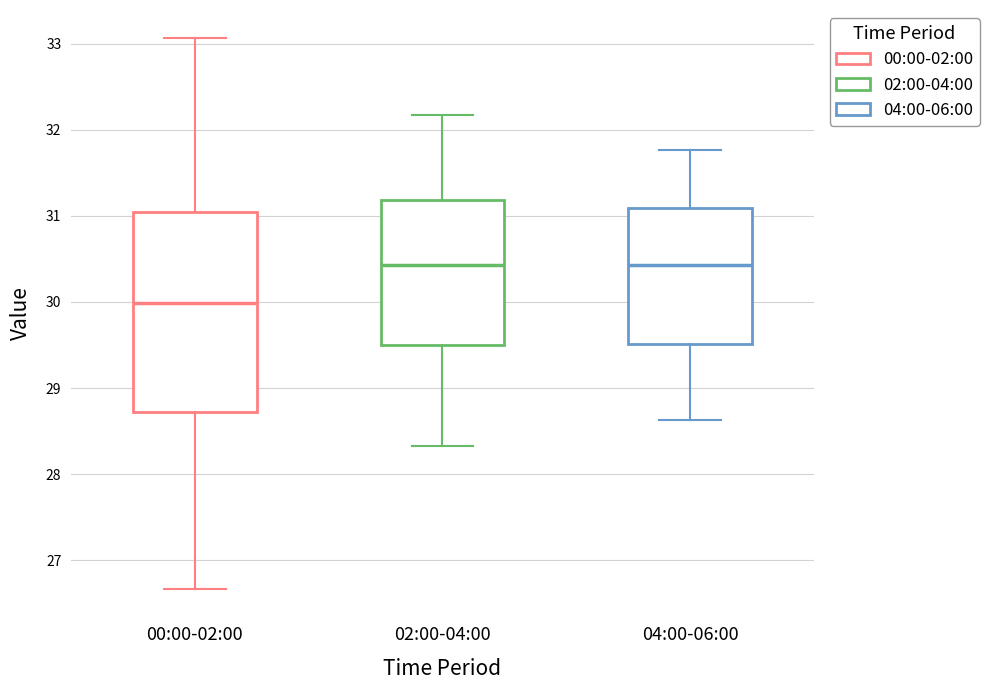

Reading left to right, transcribe this box plot: for each box, give where its median line is, the range the box spans, and where its two whiskers end, as read against the y-axis. The values are not printed on the chart, so give them approximately, as read against the axis.

00:00-02:00: median 30.0, box 28.7 to 31.0, whiskers 26.7 to 33.1
02:00-04:00: median 30.4, box 29.5 to 31.2, whiskers 28.3 to 32.2
04:00-06:00: median 30.4, box 29.5 to 31.1, whiskers 28.6 to 31.8